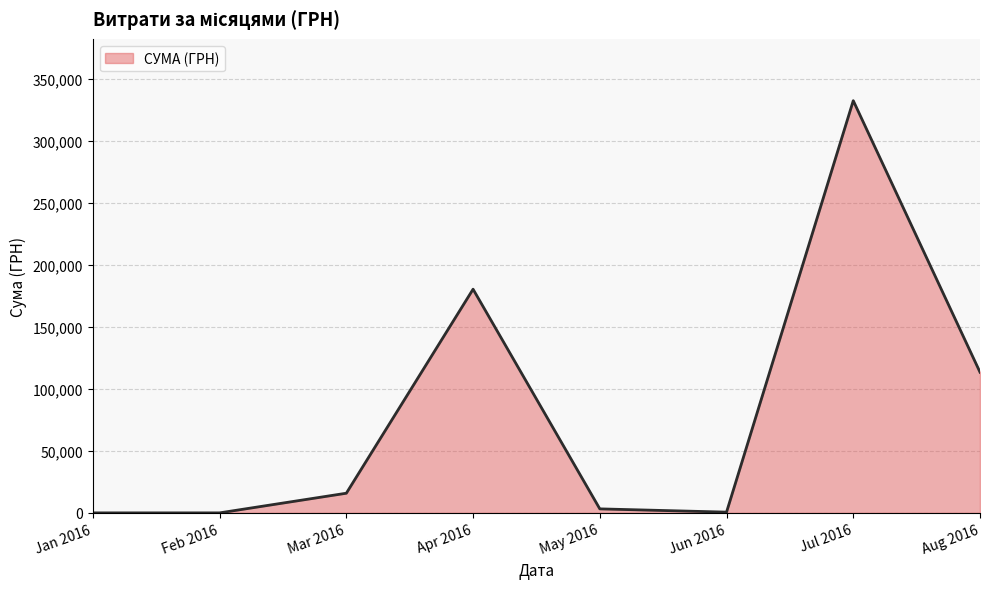

What is the change in value from Feb 2016 to Apr 2016?

+180312.7